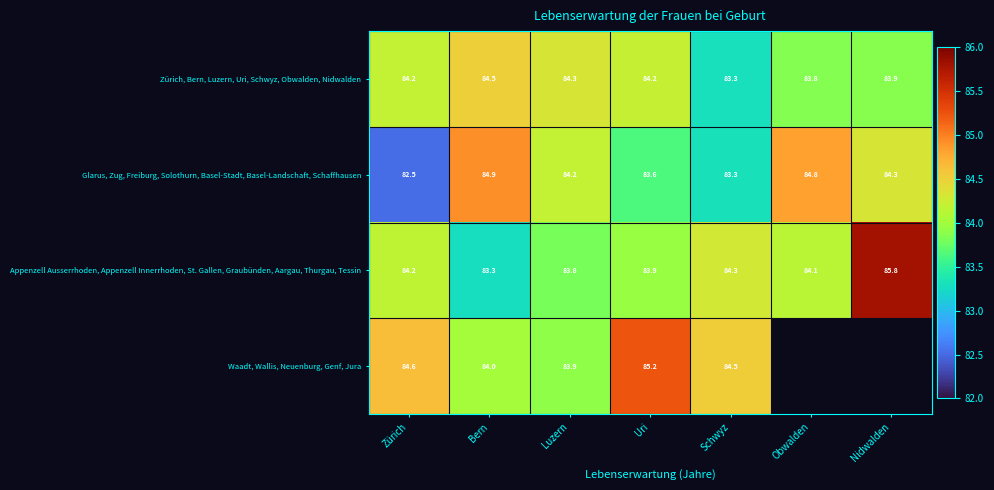

List the labels in order of Appenzell Ausserrhoden, Appenzell Innerrhoden, St. Gallen, Graubünden, Aargau, Thurgau, Tessin value, smallest first.

Bern, Luzern, Uri, Obwalden, Zürich, Schwyz, Nidwalden